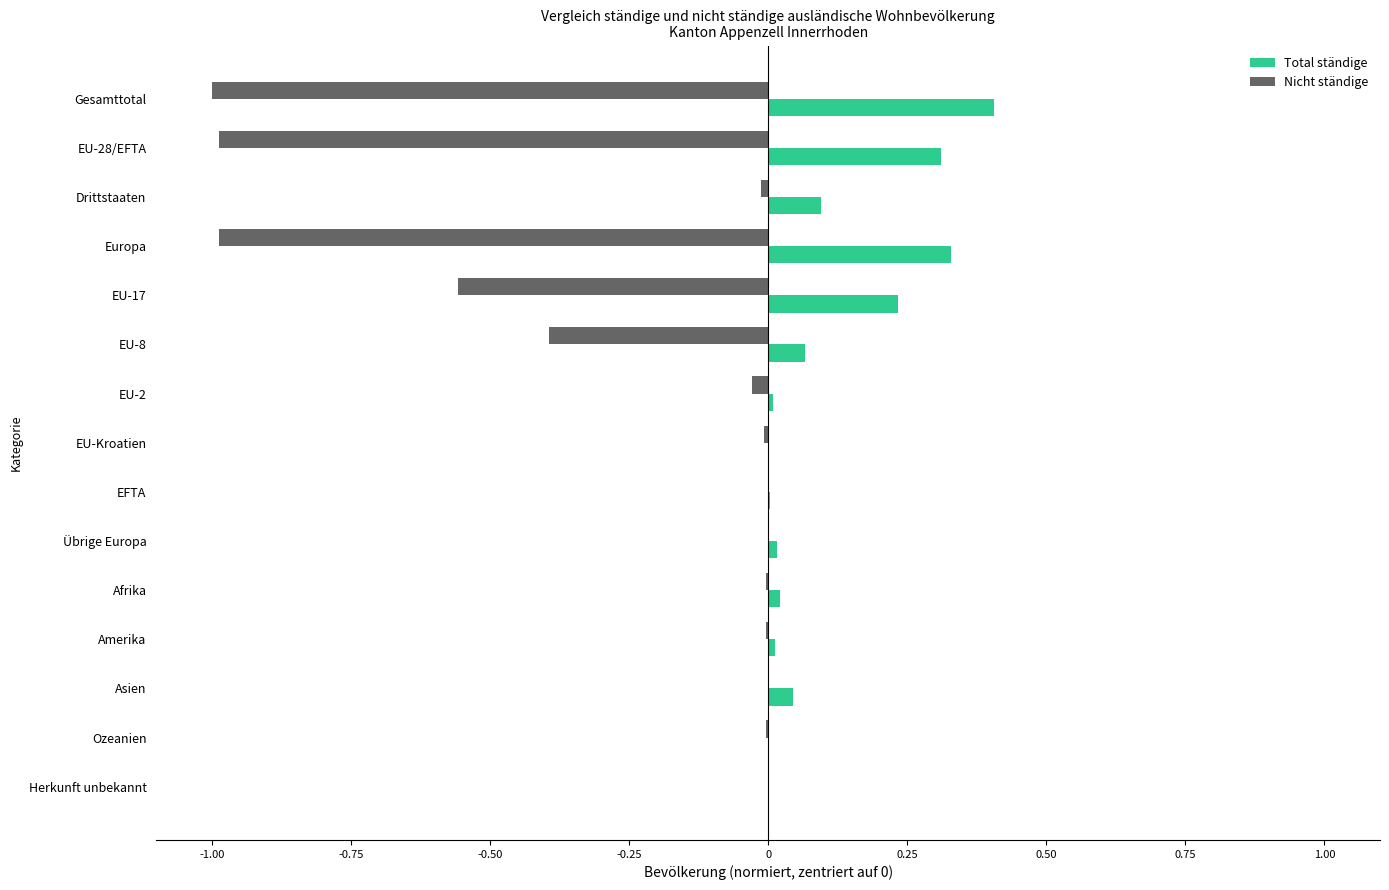

What is the sum of all Total ständige values?

1.5